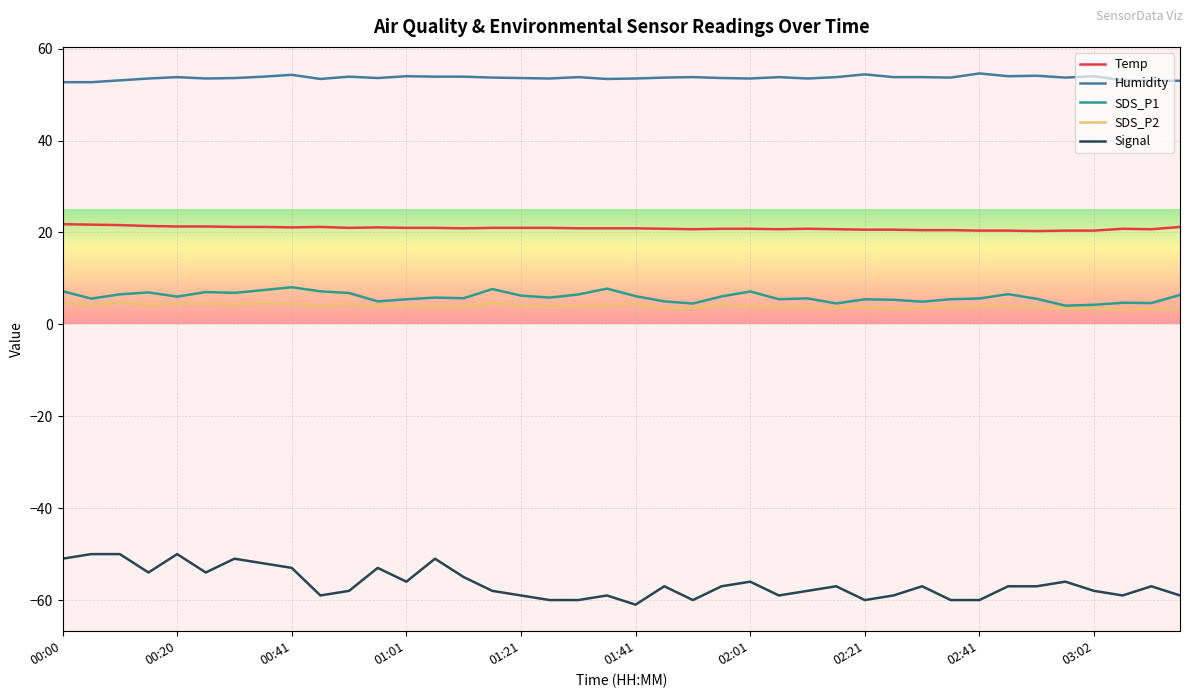

Count the number of categories in the chart.

40